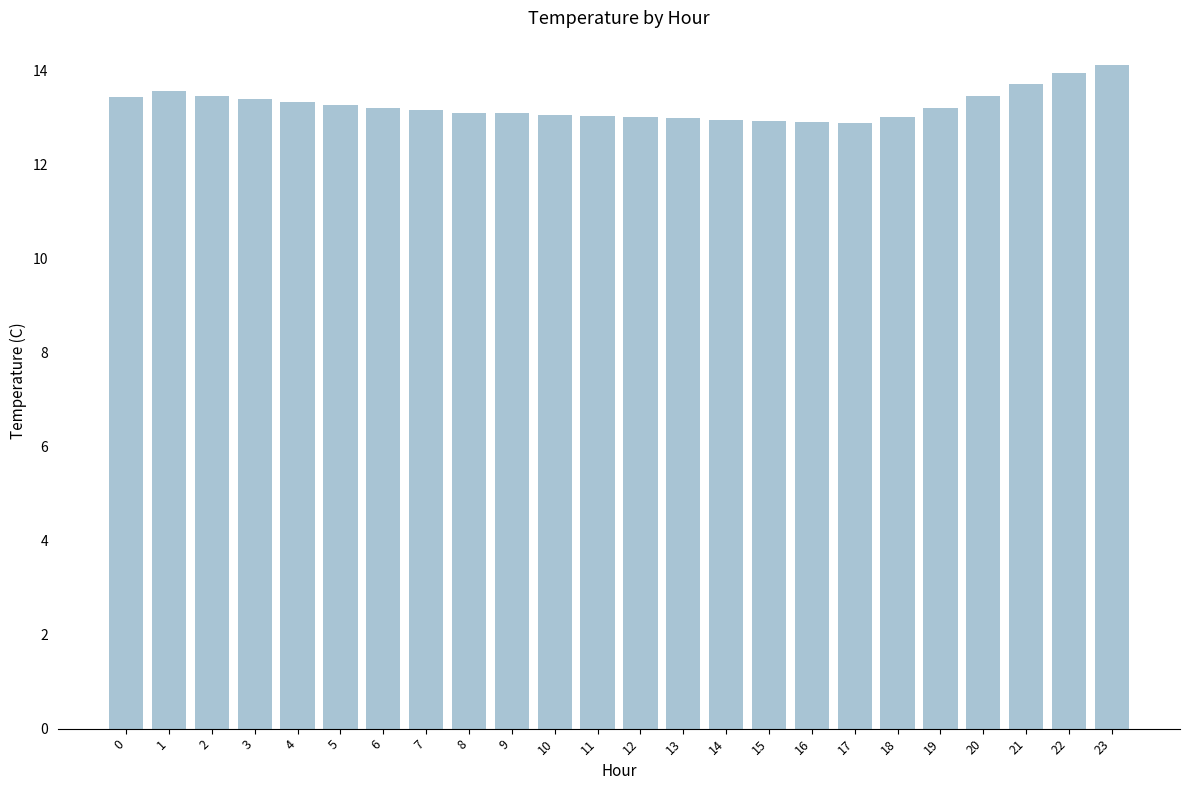

Does the chart contain stacked bars?

No